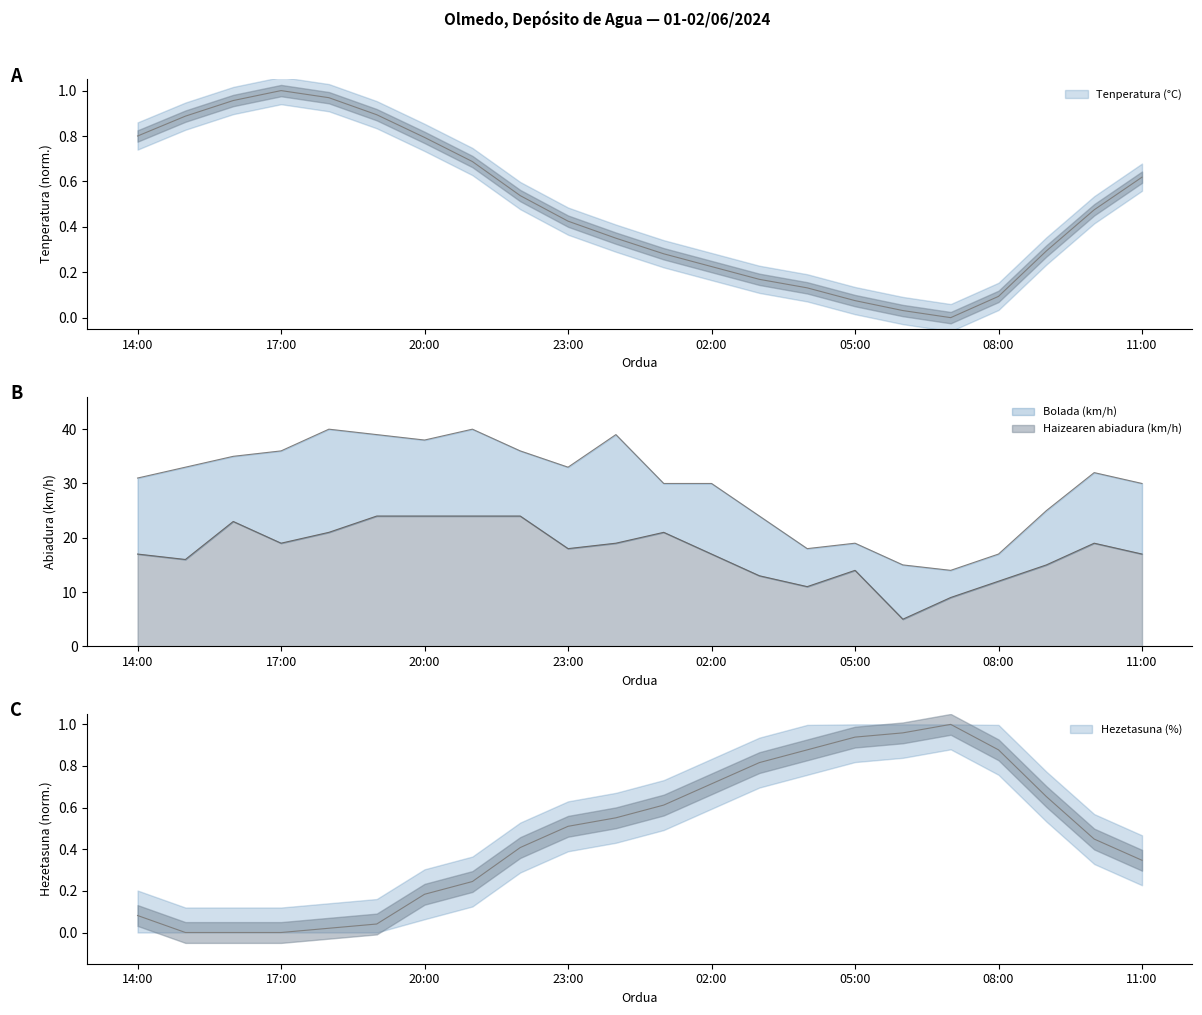

Is the value of Tenperatura (°C) at 11:00 greater than the value of Hezetasuna (%) at 11:00?

Yes